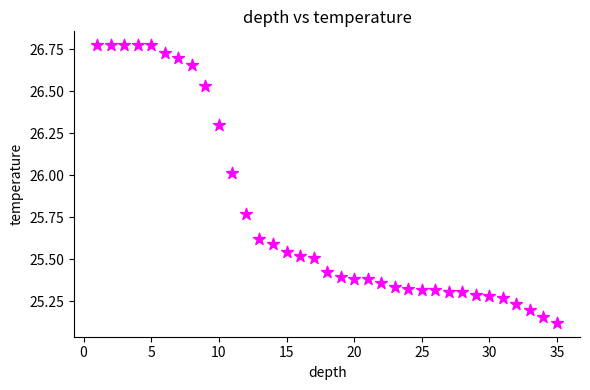

What is the range of X values (max minus min)?

34.0